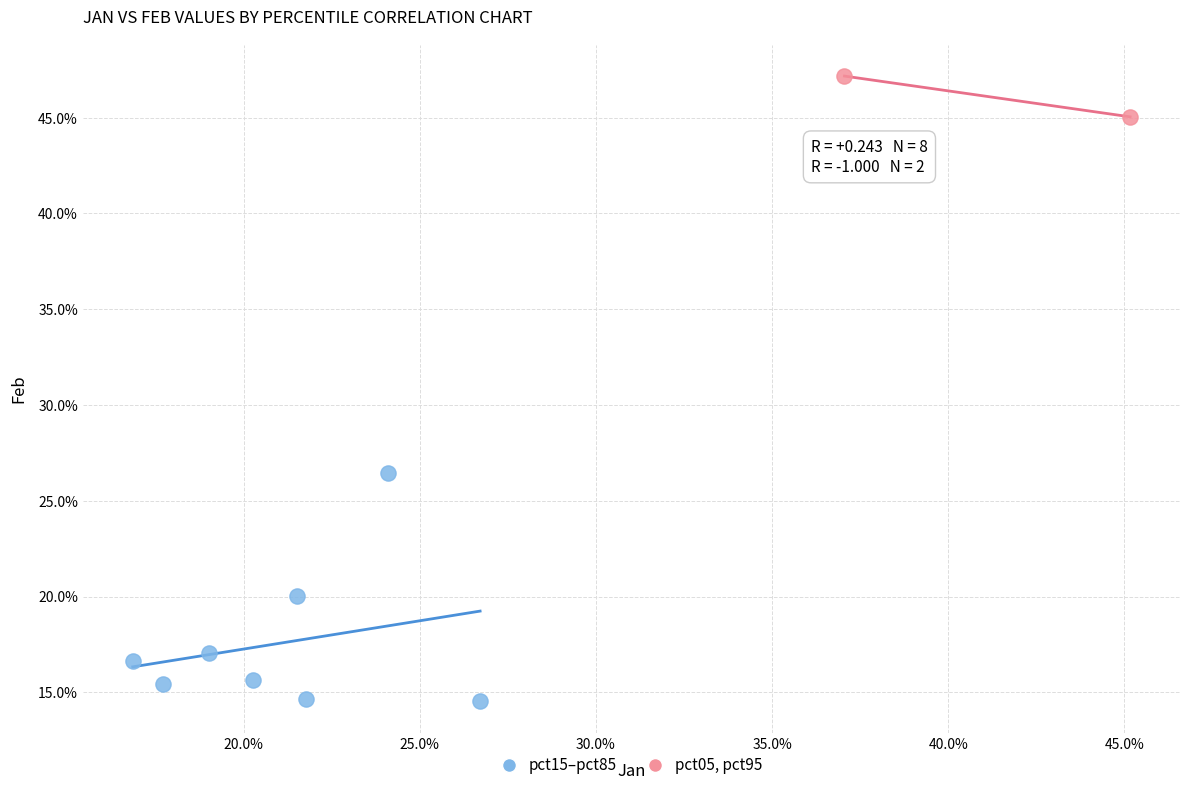

What are all the series names shown in the legend?

pct15–pct85, pct05, pct95